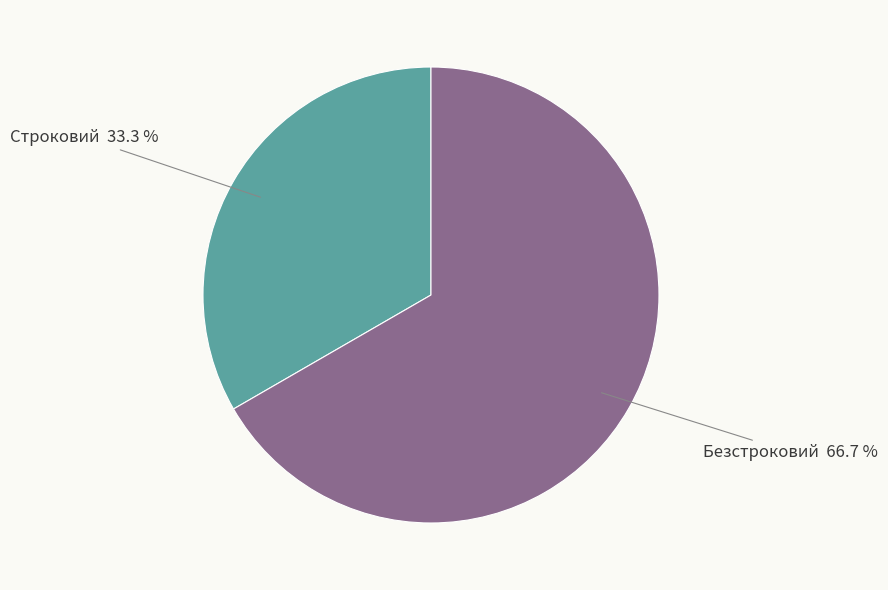

Is it true that Строковий is 19% of the pie?

False